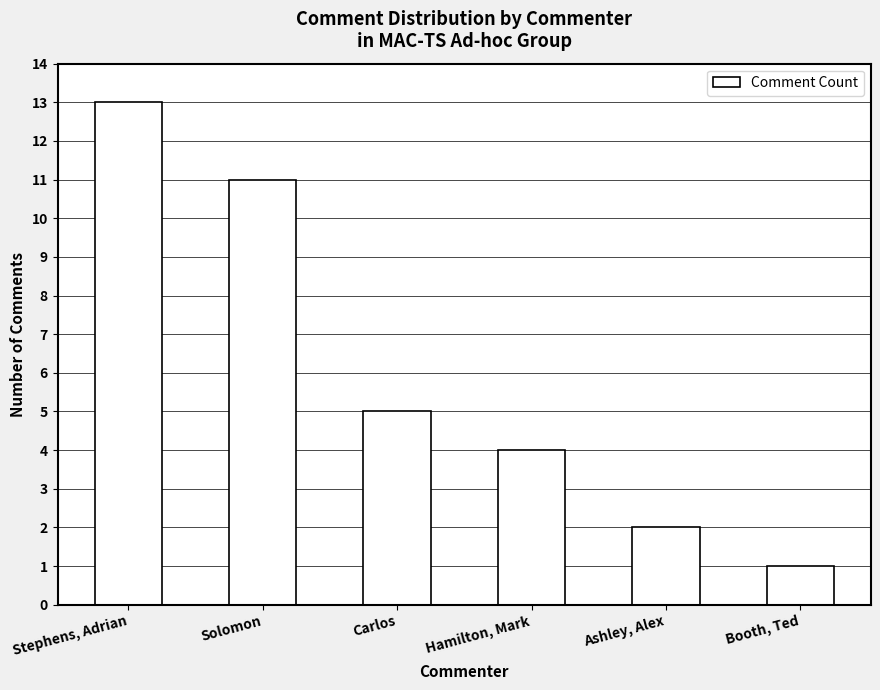

True or false: the data shows 4 at Solomon.

False